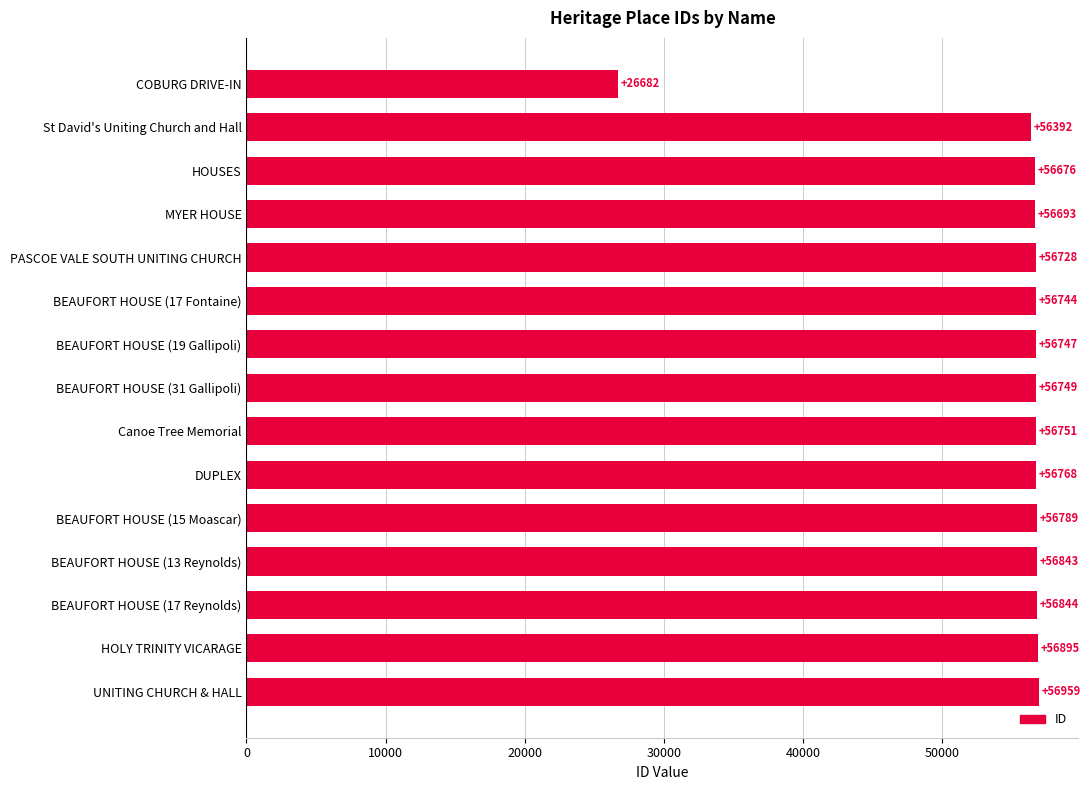

Is it true that the value at DUPLEX is 87095?

False